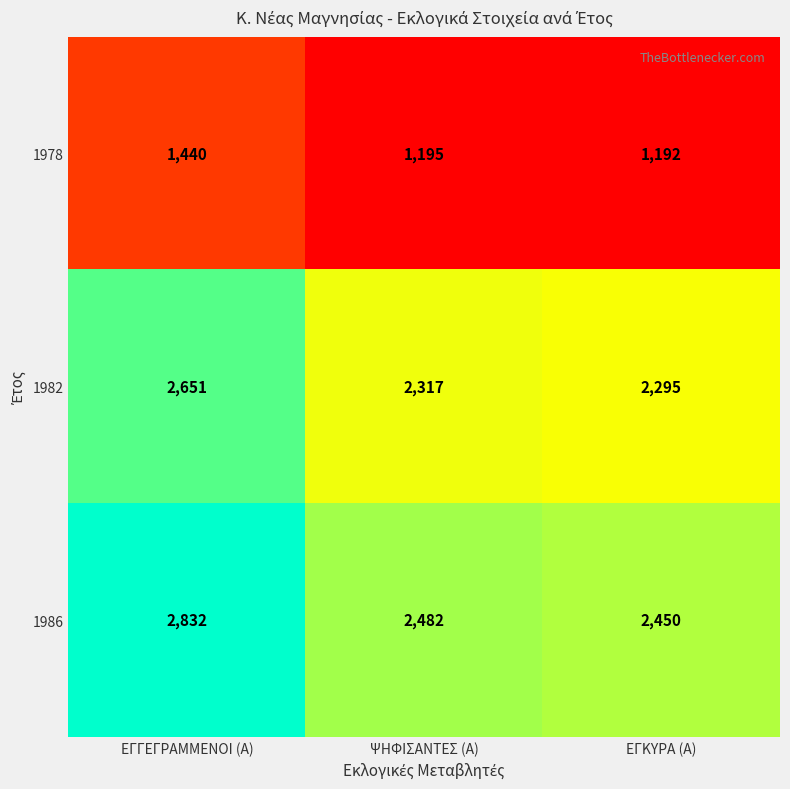

What is the total value across all series at ΨΗΦΙΣΑΝΤΕΣ (Α)?

5994